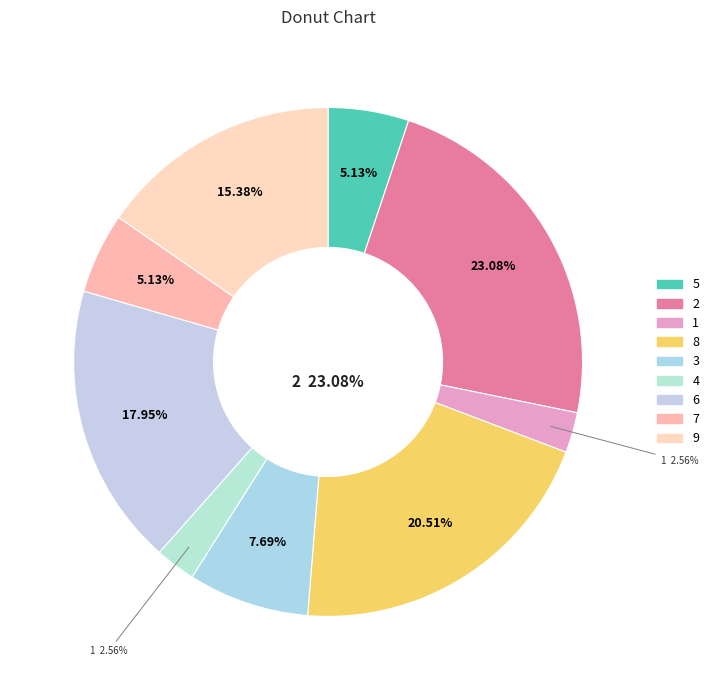

The 2 slice represents 16% of the pie. True or false?

False